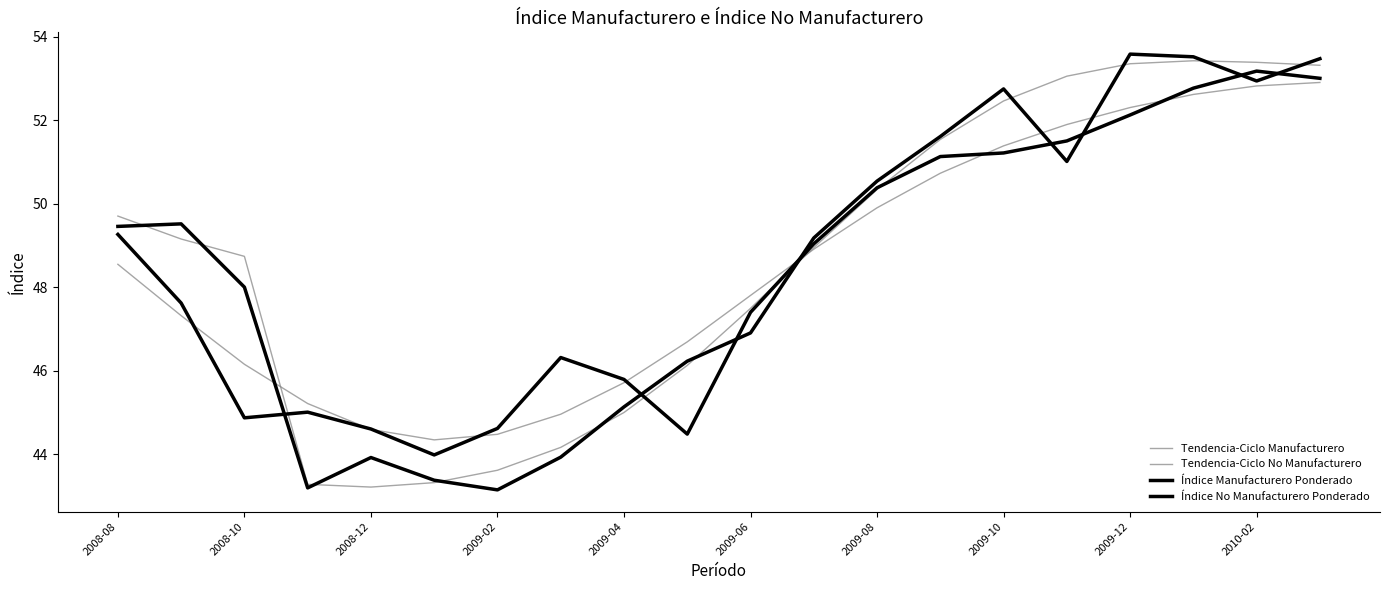

How many lines are shown in the chart?

4